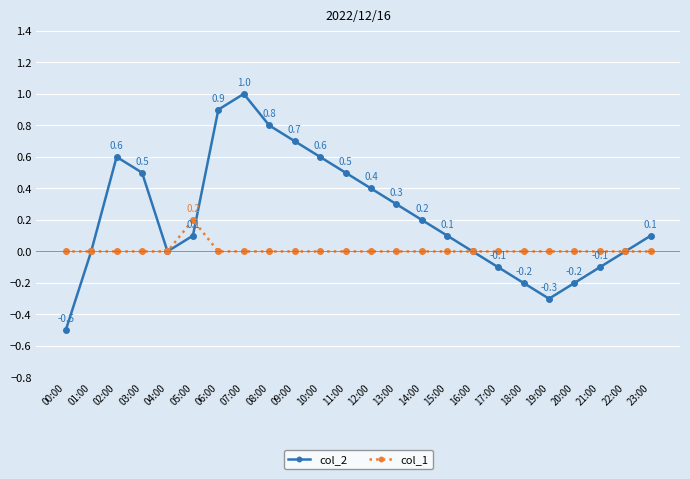

What position from the right is 02:00?

22